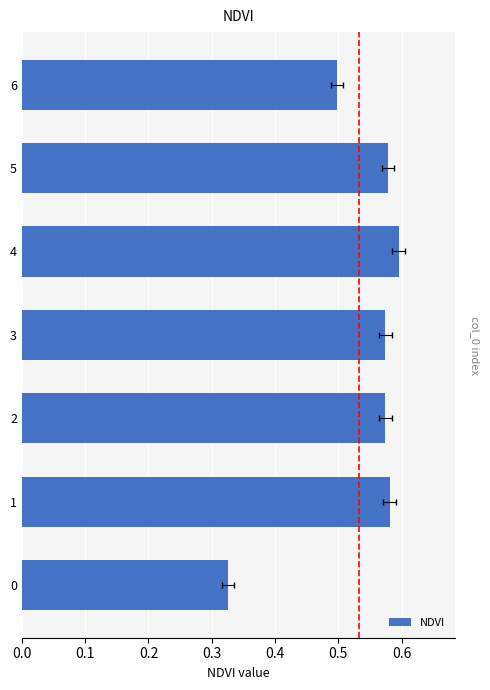

Rank the categories by value from highest to lowest.

4, 1, 5, 3, 2, 6, 0